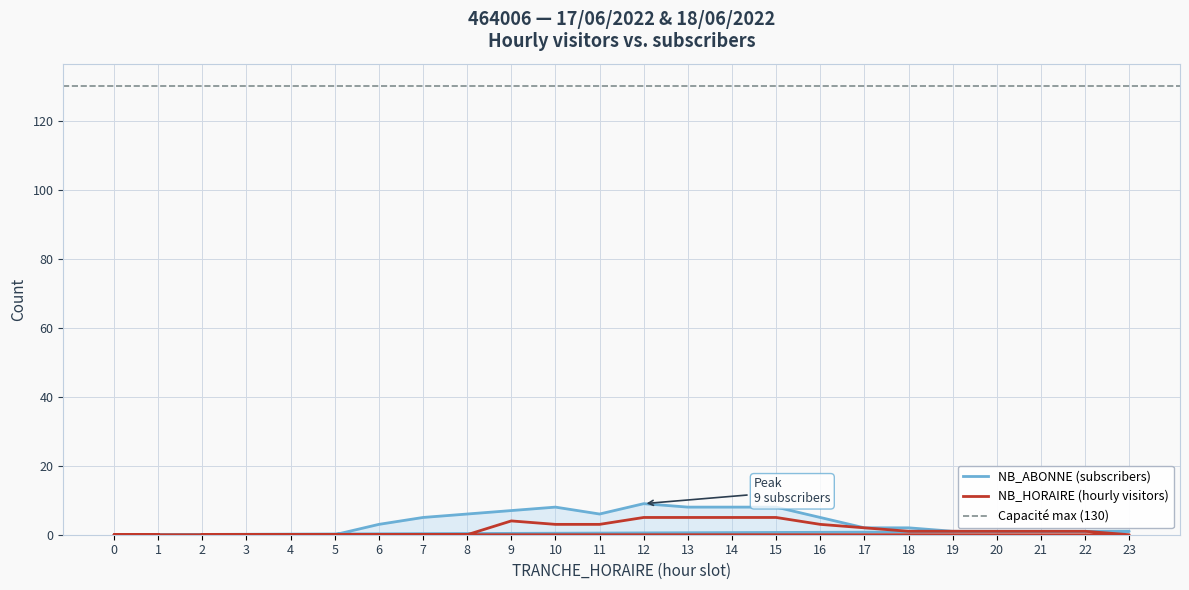

Reading right to left, what are all the values shown in this chart?

NB_HORAIRE: 1=0	0=0	23=0	22=1	21=1	20=1	19=1	18=1	17=2	16=3	15=5	14=5	13=5	12=5	11=3	10=3	9=4	8=0	7=0	6=0	5=0	4=0	3=0	2=0
NB_ABONNE: 1=0	0=0	23=1	22=1	21=1	20=1	19=1	18=2	17=2	16=5	15=8	14=8	13=8	12=9	11=6	10=8	9=7	8=6	7=5	6=3	5=0	4=0	3=0	2=0